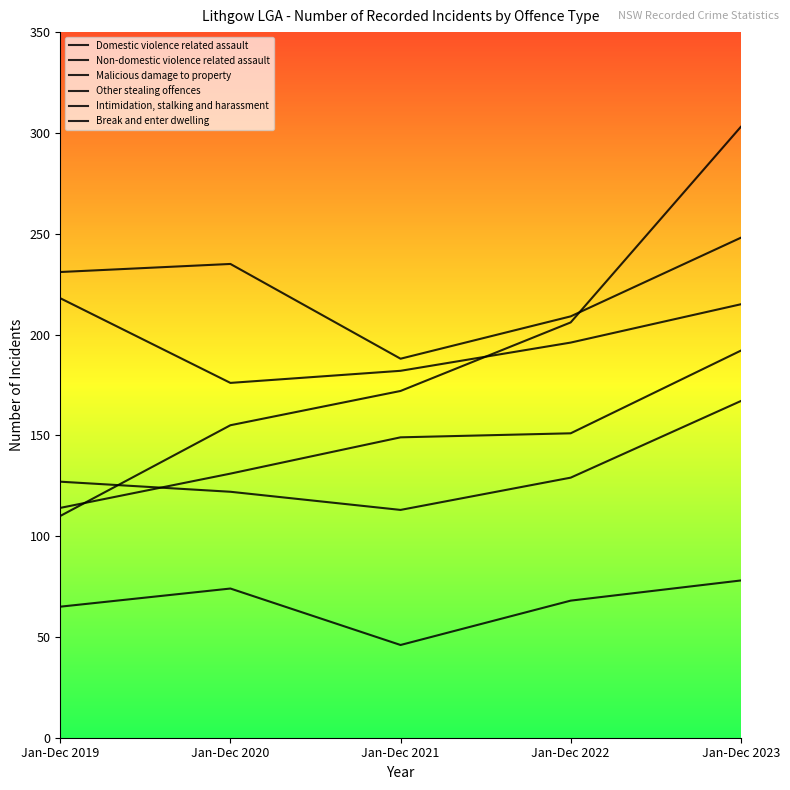

At how many categories does at least one series exceed 194?

4